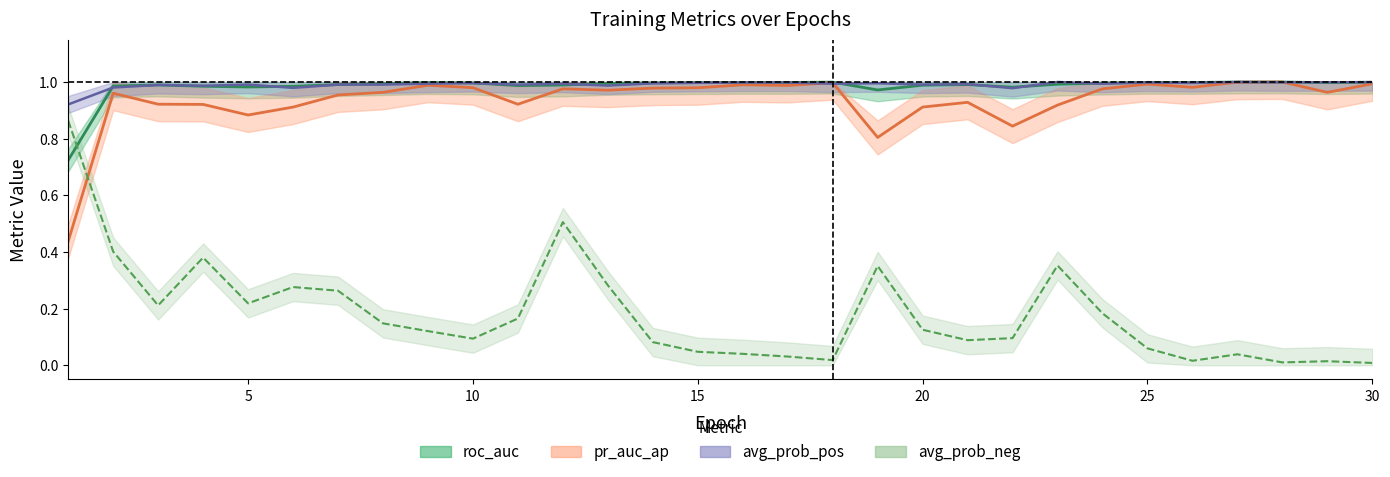

Reading right to left, transcribe all the data shown in this chart.

pr_auc_ap: 1.0	1.0	1.0	1.0	1.0	1.0	1.0	0.9	0.8	0.9	0.9	0.8	1.0	1.0	1.0	1.0	1.0	1.0	1.0	0.9	1.0	1.0	1.0	1.0	0.9	0.9	0.9	0.9	1.0	0.4
roc_auc: 1.0	1.0	1.0	1.0	1.0	1.0	1.0	1.0	1.0	1.0	1.0	1.0	1.0	1.0	1.0	1.0	1.0	1.0	1.0	1.0	1.0	1.0	1.0	1.0	1.0	1.0	1.0	1.0	1.0	0.7
avg_prob_pos: 1.0	1.0	1.0	1.0	1.0	1.0	1.0	1.0	1.0	1.0	1.0	1.0	1.0	1.0	1.0	1.0	1.0	1.0	1.0	1.0	1.0	1.0	1.0	1.0	1.0	1.0	1.0	1.0	1.0	0.9
avg_prob_neg: 0.0	0.0	0.0	0.0	0.0	0.1	0.2	0.4	0.1	0.1	0.1	0.4	0.0	0.0	0.0	0.0	0.1	0.3	0.5	0.2	0.1	0.1	0.1	0.3	0.3	0.2	0.4	0.2	0.4	0.9